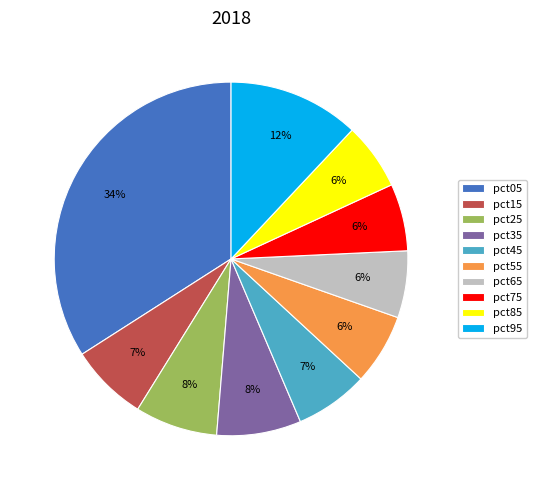

How many slices are in this pie chart?

10